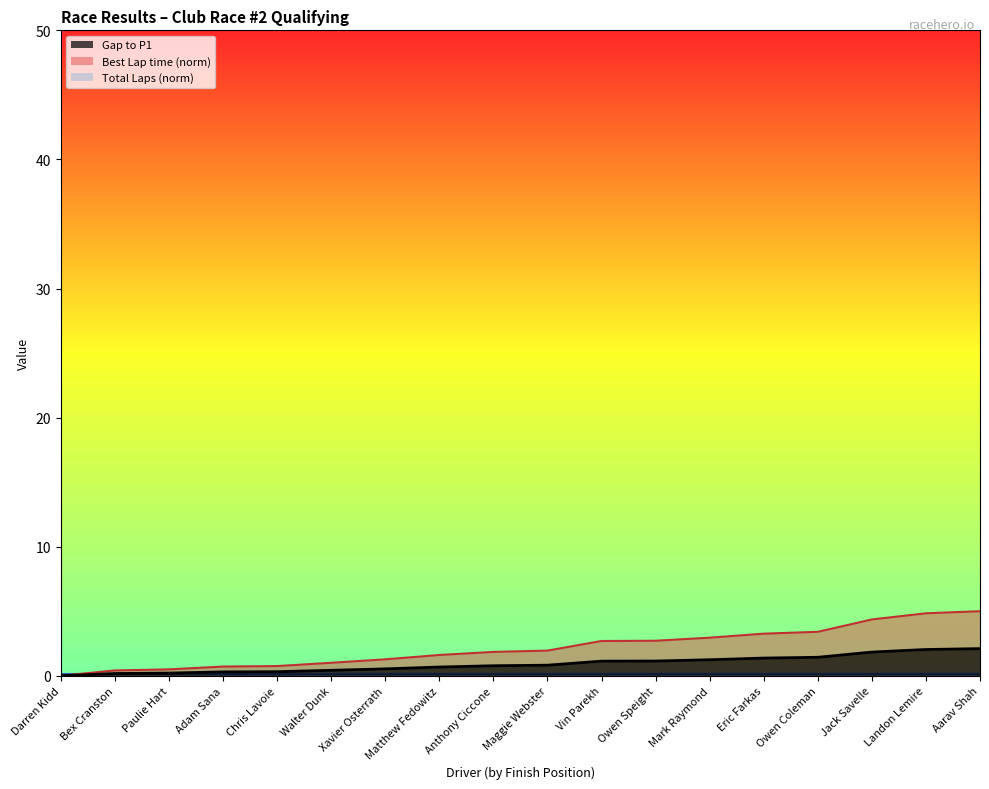

True or false: Gap to P1 has a value of 2.1 at Aarav Shah.

True